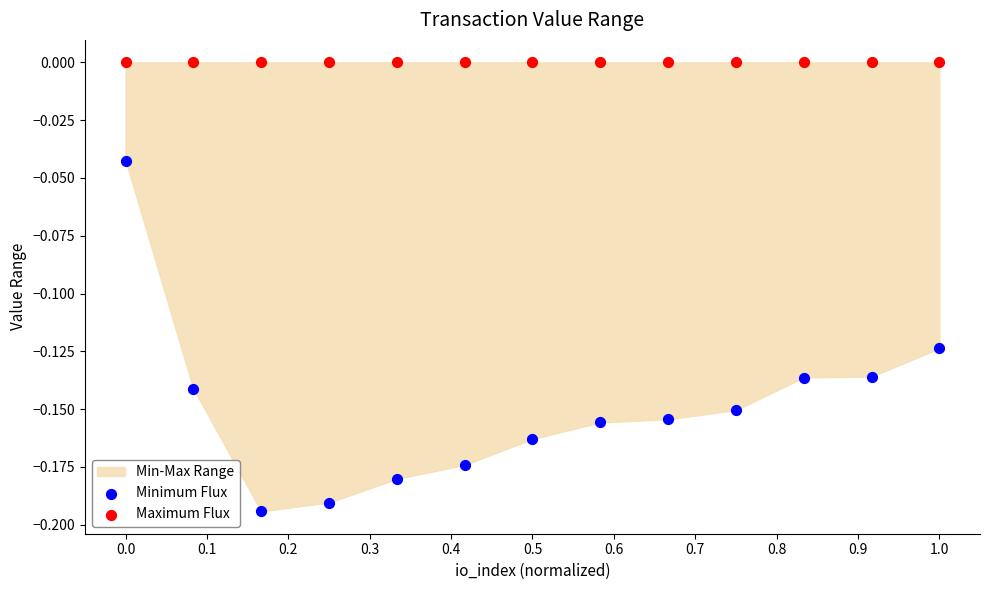

Which series contains the highest Y value?

Maximum Flux